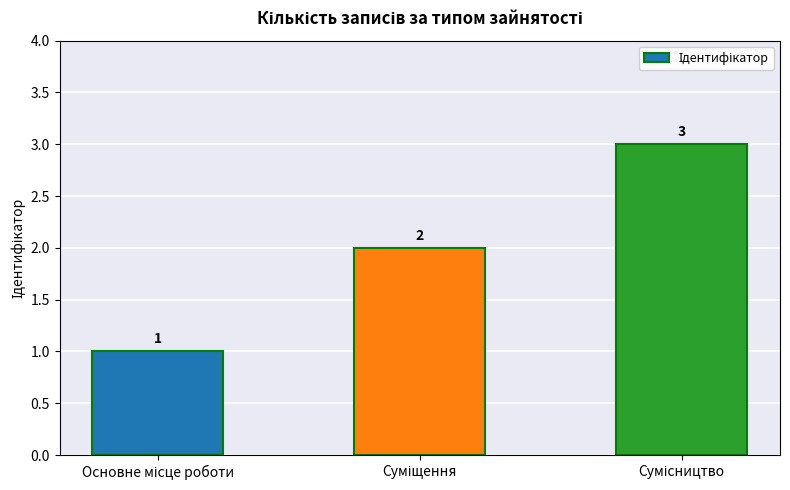

Count the values in the range 1 to 3.

3